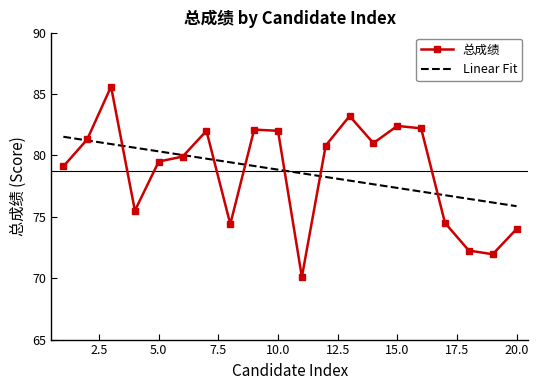

What is the minimum value for Linear Fit?

75.9